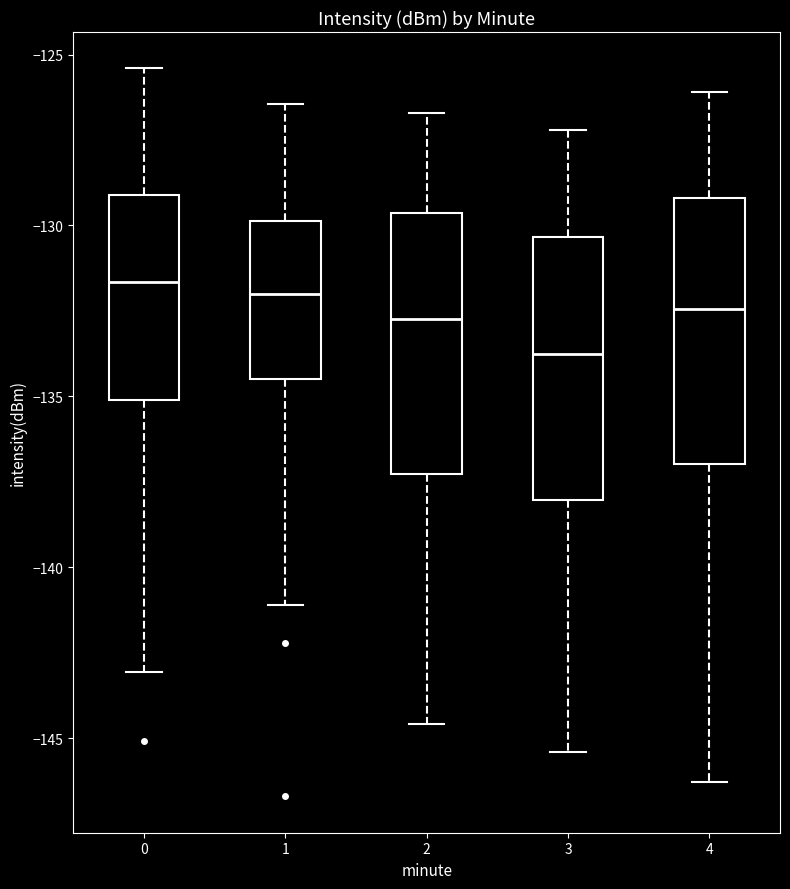

Where is the upper edge of the box at x = 2 on the y-axis? The values are not printed on the chart, so give them approximately, as read against the axis.

-129.5